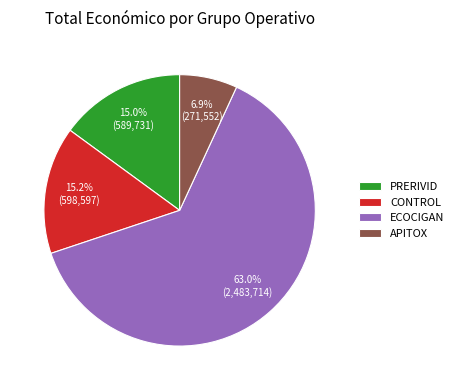

True or false: PRERIVID accounts for 15% of the total.

True